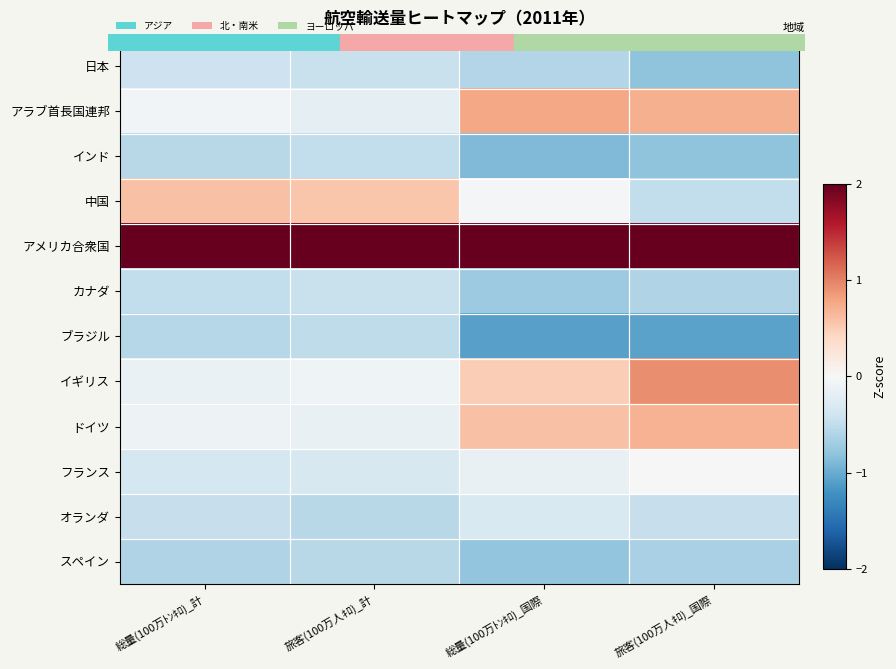

Reading left to right, what are all the values shown in this chart?

日本: 総量(100万ﾄﾝｷﾛ)_計=-0.4	旅客(100万人ｷﾛ)_計=-0.4	総量(100万ﾄﾝｷﾛ)_国際=-0.6	旅客(100万人ｷﾛ)_国際=-0.8
アラブ首長国連邦: 総量(100万ﾄﾝｷﾛ)_計=-0.0	旅客(100万人ｷﾛ)_計=-0.2	総量(100万ﾄﾝｷﾛ)_国際=0.8	旅客(100万人ｷﾛ)_国際=0.7
インド: 総量(100万ﾄﾝｷﾛ)_計=-0.6	旅客(100万人ｷﾛ)_計=-0.5	総量(100万ﾄﾝｷﾛ)_国際=-0.9	旅客(100万人ｷﾛ)_国際=-0.8
中国: 総量(100万ﾄﾝｷﾛ)_計=0.6	旅客(100万人ｷﾛ)_計=0.6	総量(100万ﾄﾝｷﾛ)_国際=-0.0	旅客(100万人ｷﾛ)_国際=-0.5
アメリカ合衆国: 総量(100万ﾄﾝｷﾛ)_計=3.1	旅客(100万人ｷﾛ)_計=3.2	総量(100万ﾄﾝｷﾛ)_国際=2.7	旅客(100万人ｷﾛ)_国際=2.5
カナダ: 総量(100万ﾄﾝｷﾛ)_計=-0.5	旅客(100万人ｷﾛ)_計=-0.4	総量(100万ﾄﾝｷﾛ)_国際=-0.7	旅客(100万人ｷﾛ)_国際=-0.6
ブラジル: 総量(100万ﾄﾝｷﾛ)_計=-0.6	旅客(100万人ｷﾛ)_計=-0.5	総量(100万ﾄﾝｷﾛ)_国際=-1.1	旅客(100万人ｷﾛ)_国際=-1.1
イギリス: 総量(100万ﾄﾝｷﾛ)_計=-0.1	旅客(100万人ｷﾛ)_計=-0.1	総量(100万ﾄﾝｷﾛ)_国際=0.5	旅客(100万人ｷﾛ)_国際=0.9
ドイツ: 総量(100万ﾄﾝｷﾛ)_計=-0.1	旅客(100万人ｷﾛ)_計=-0.2	総量(100万ﾄﾝｷﾛ)_国際=0.6	旅客(100万人ｷﾛ)_国際=0.7
フランス: 総量(100万ﾄﾝｷﾛ)_計=-0.3	旅客(100万人ｷﾛ)_計=-0.3	総量(100万ﾄﾝｷﾛ)_国際=-0.2	旅客(100万人ｷﾛ)_国際=-0.0
オランダ: 総量(100万ﾄﾝｷﾛ)_計=-0.5	旅客(100万人ｷﾛ)_計=-0.6	総量(100万ﾄﾝｷﾛ)_国際=-0.3	旅客(100万人ｷﾛ)_国際=-0.5
スペイン: 総量(100万ﾄﾝｷﾛ)_計=-0.6	旅客(100万人ｷﾛ)_計=-0.5	総量(100万ﾄﾝｷﾛ)_国際=-0.8	旅客(100万人ｷﾛ)_国際=-0.6